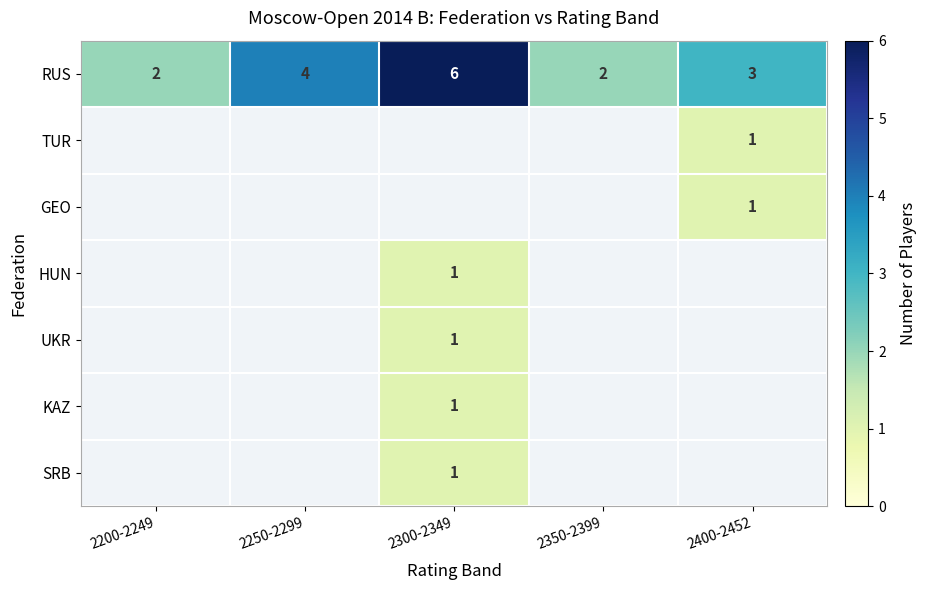

Between 2200-2249 and 2350-2399, which is larger?

2200-2249